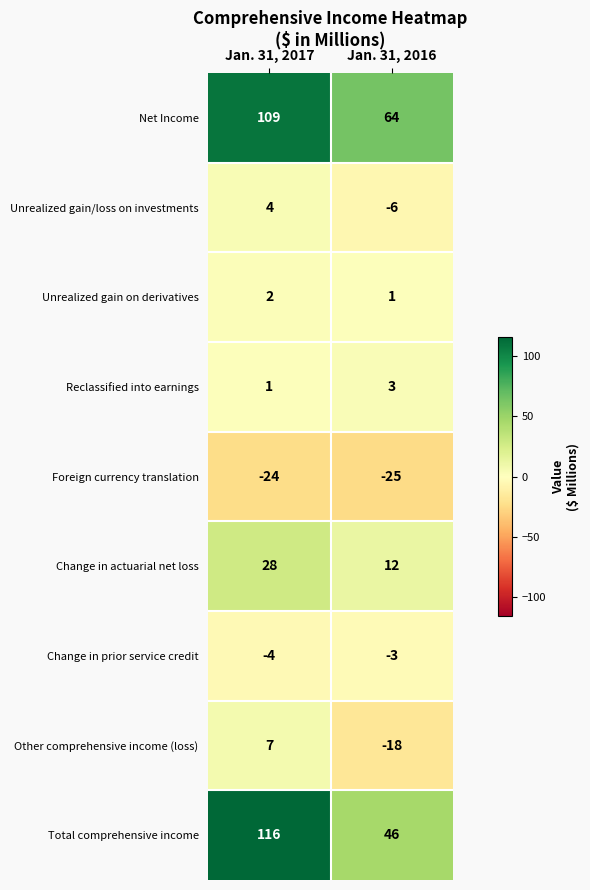

What is the sum of all Foreign currency translation values?

-49